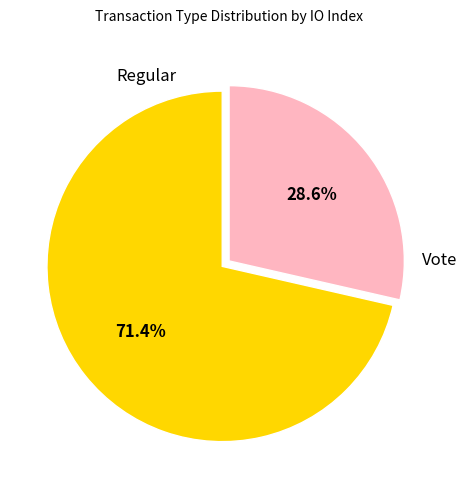

To the nearest percent, what is the difference between the largest and smallest slice percentages?

43%